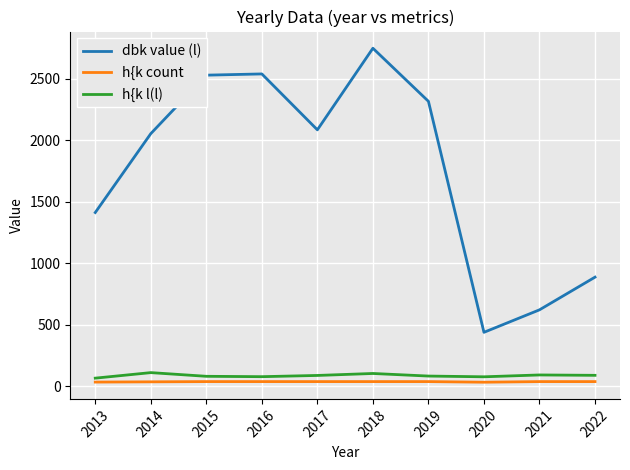

What value does the dbk value (l) series have at 2018?

2749